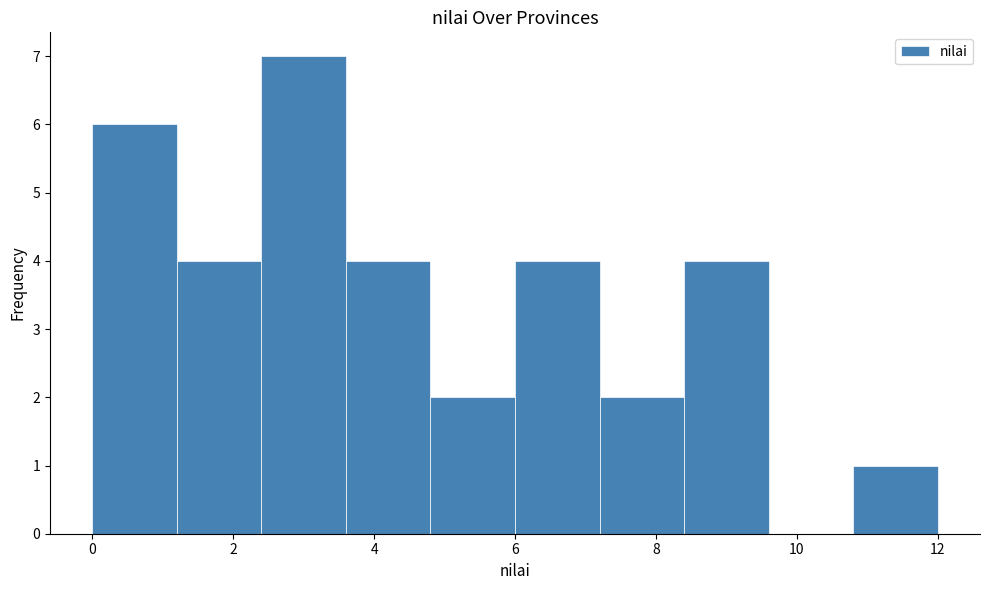

Reading left to right, list every bar in this chart as the range it spans on the x-axis followed by its height. The values are not printed on the chart, so give them approximately, as read against the axis.

0.0 to 1.2: 6
1.2 to 2.4: 4
2.4 to 3.6: 7
3.6 to 4.8: 4
4.8 to 6.0: 2
6.0 to 7.2: 4
7.2 to 8.4: 2
8.4 to 9.6: 4
9.6 to 10.8: 0
10.8 to 12.0: 1